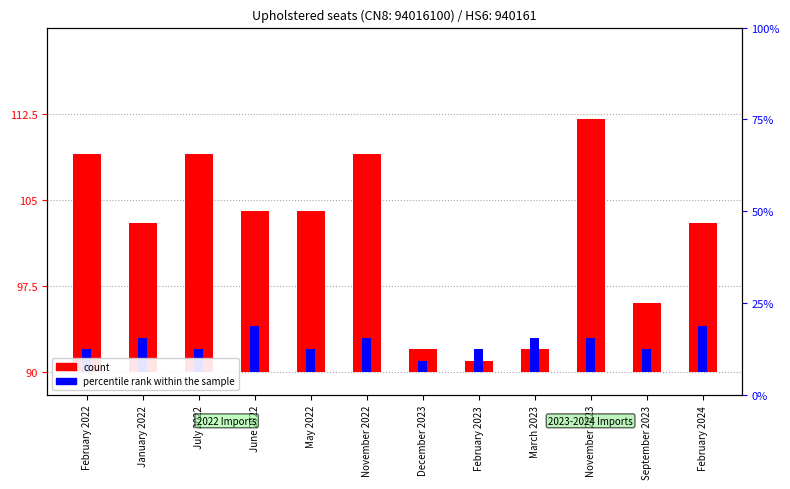

How many bars are there in total?

24